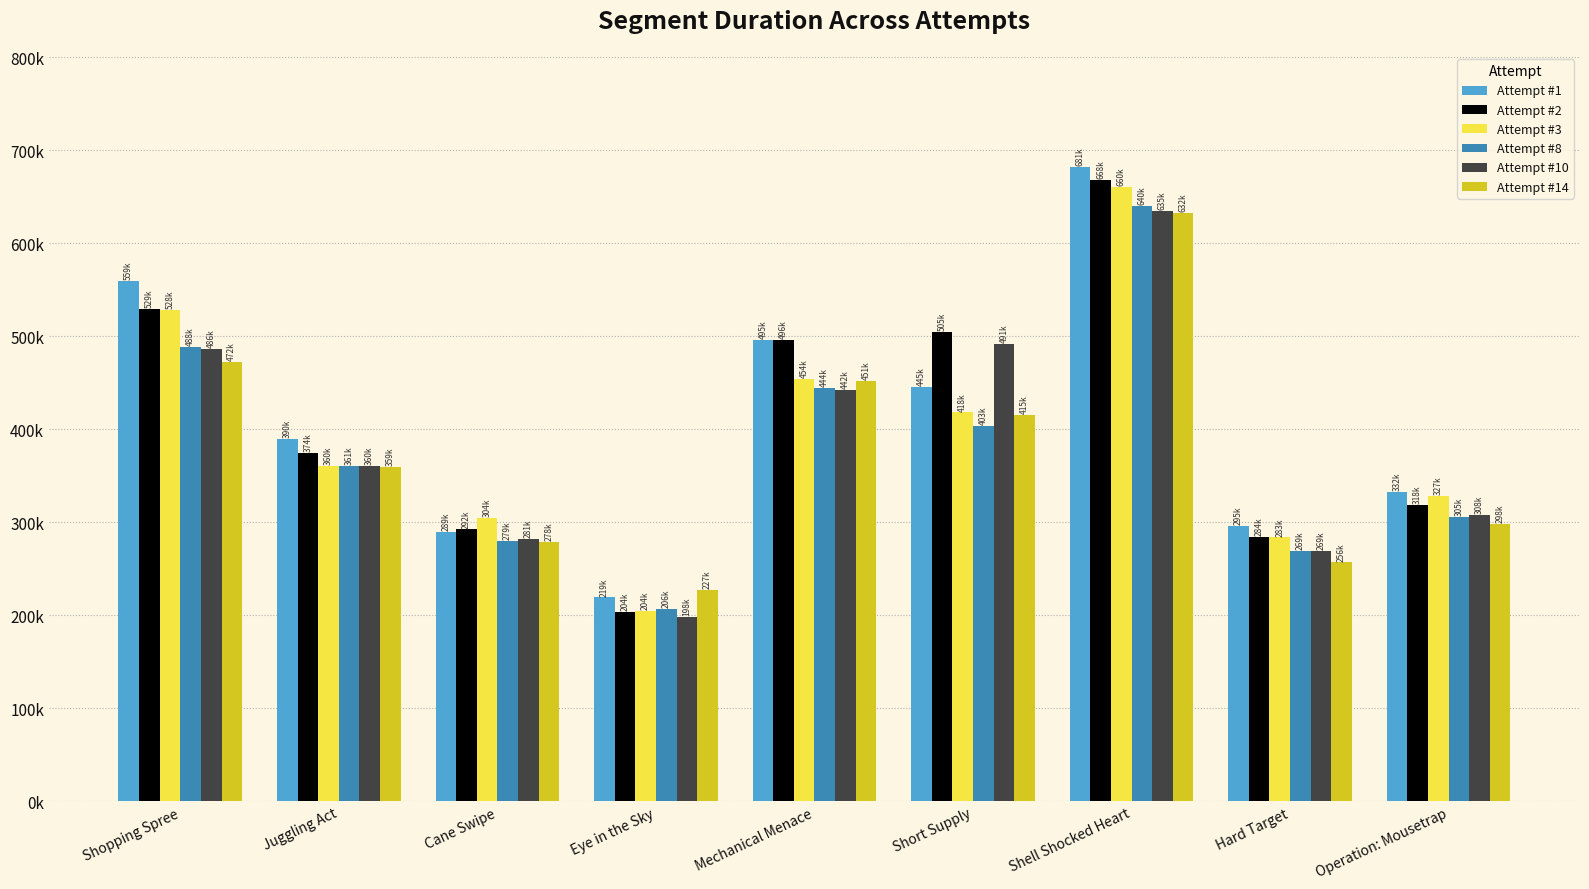

The Attempt #8 series shows 640214 at Shell Shocked Heart. True or false?

True